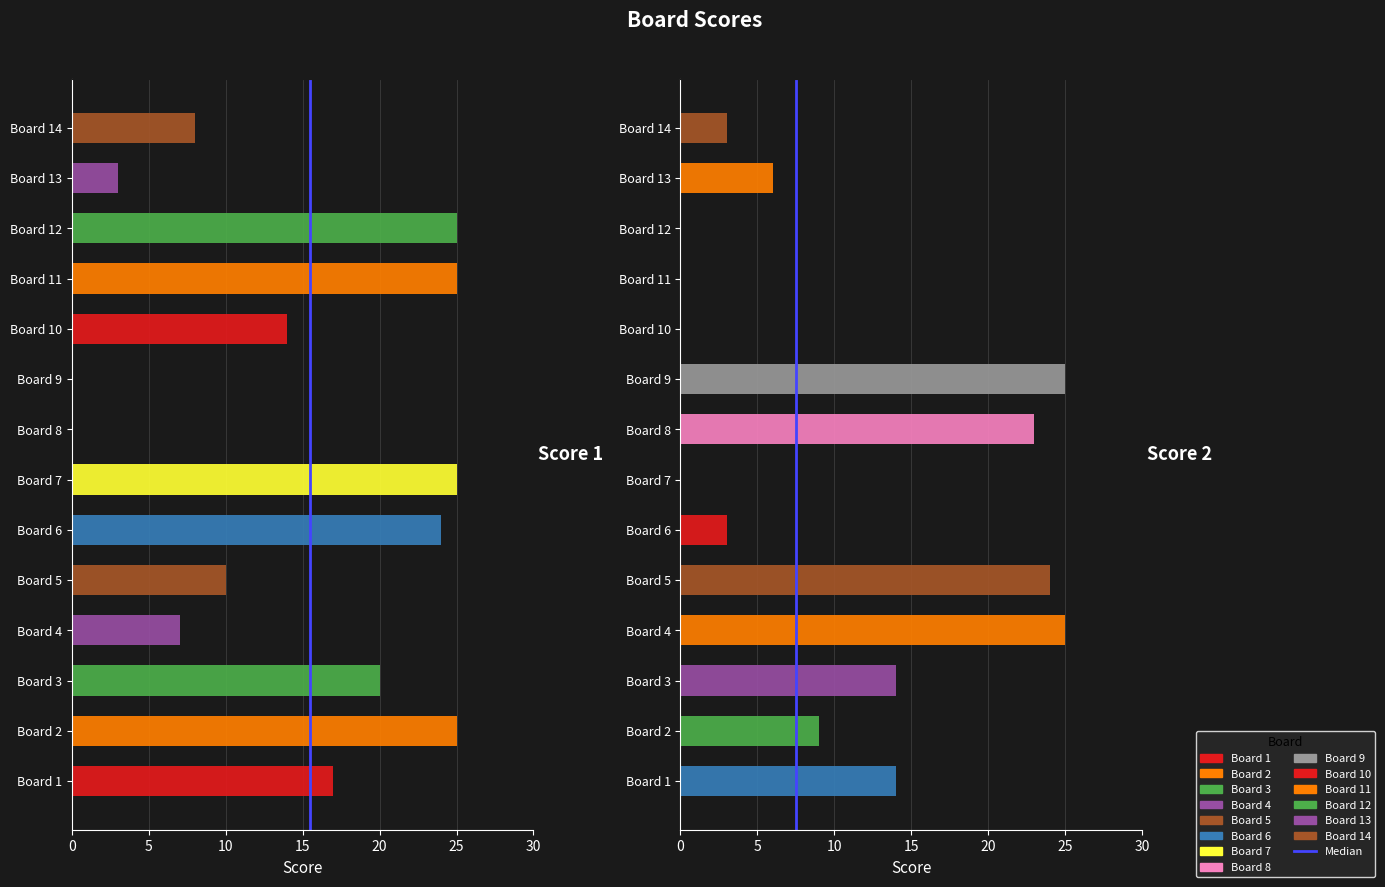

At which category does the chart reach its peak across all series?

5